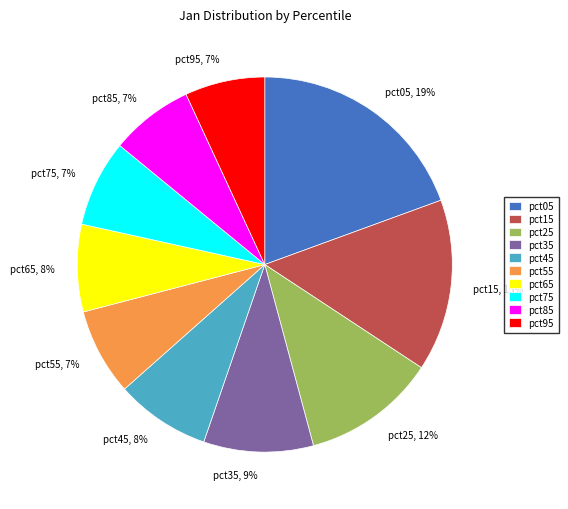

To the nearest percent, what is the difference between the pct95 and pct15 slice percentages?

8%